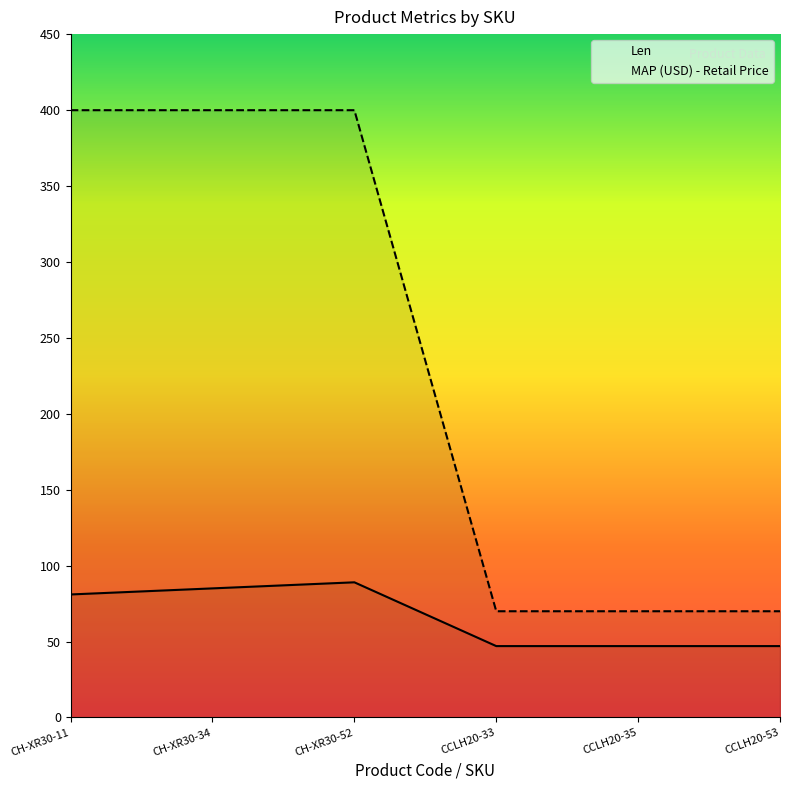

True or false: Len and MAP (USD) - Retail Price intersect in this chart.

False